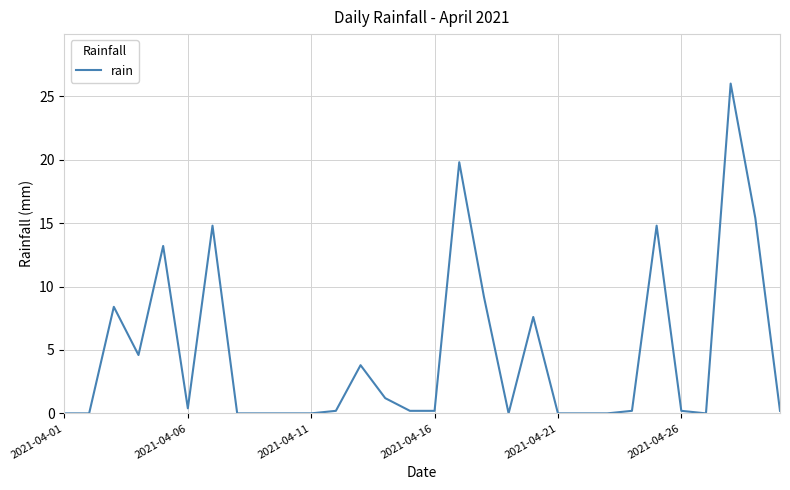

What is the maximum value shown in the chart?

26.0